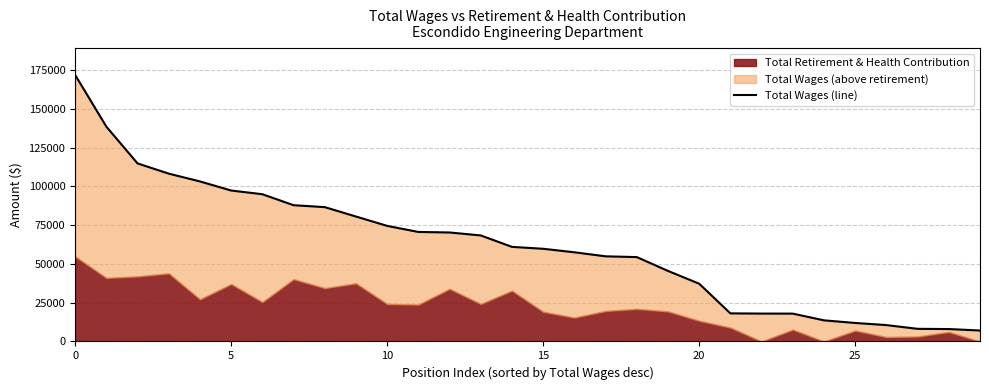

Is it true that the value at 21 is 8795?

False